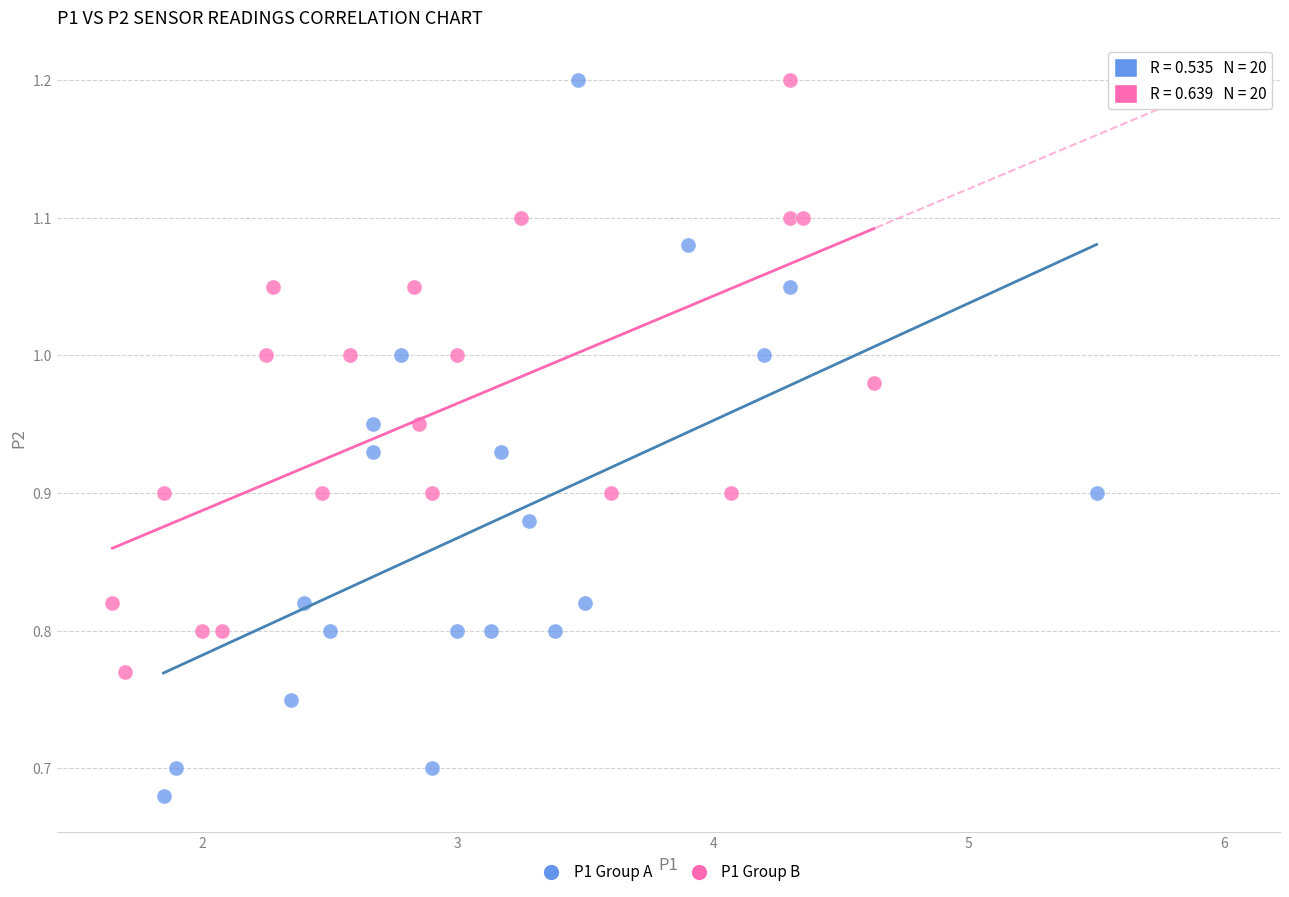

Which series reaches the minimum Y coordinate?

P1 Group A